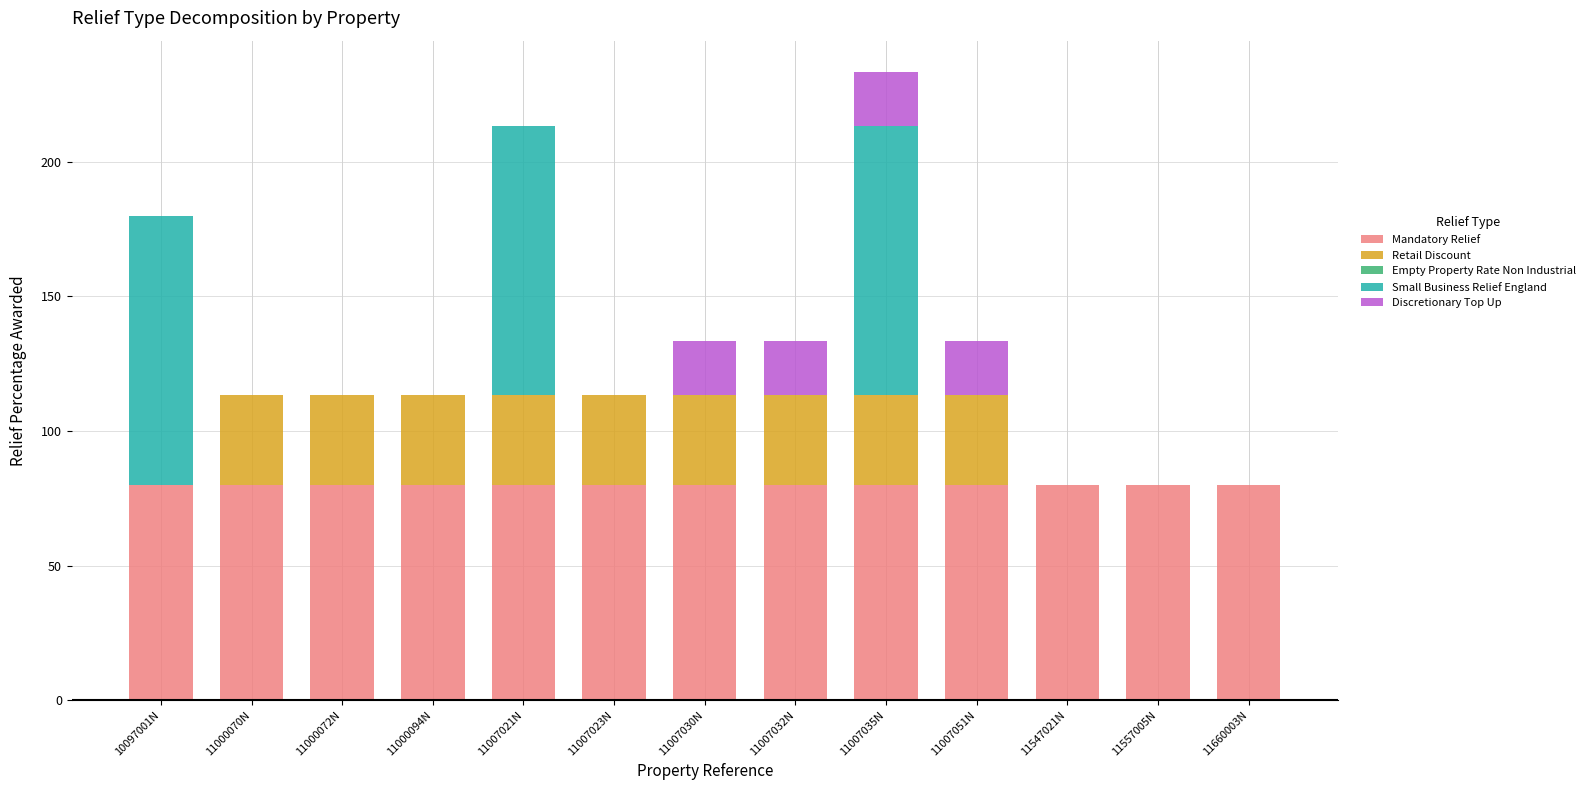

What is the maximum value for Mandatory Relief?

80.0